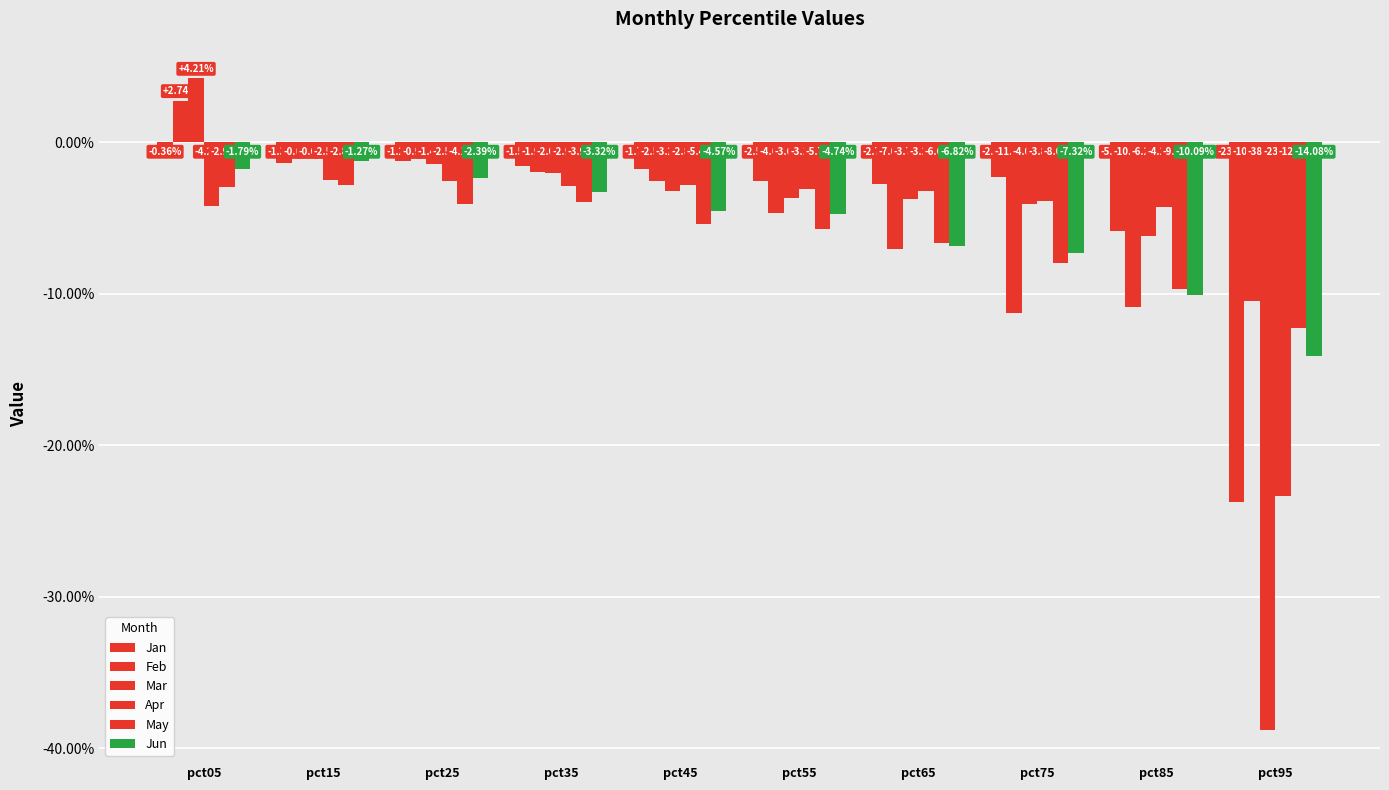

Reading left to right, extract all data points from this chart.

Jan: -0.0	-0.0	-0.0	-0.0	-0.0	-0.0	-0.0	-0.0	-0.1	-0.2
Feb: 0.0	-0.0	-0.0	-0.0	-0.0	-0.0	-0.1	-0.1	-0.1	-0.1
Mar: 0.0	-0.0	-0.0	-0.0	-0.0	-0.0	-0.0	-0.0	-0.1	-0.4
Apr: -0.0	-0.0	-0.0	-0.0	-0.0	-0.0	-0.0	-0.0	-0.0	-0.2
May: -0.0	-0.0	-0.0	-0.0	-0.1	-0.1	-0.1	-0.1	-0.1	-0.1
Jun: -0.0	-0.0	-0.0	-0.0	-0.0	-0.0	-0.1	-0.1	-0.1	-0.1